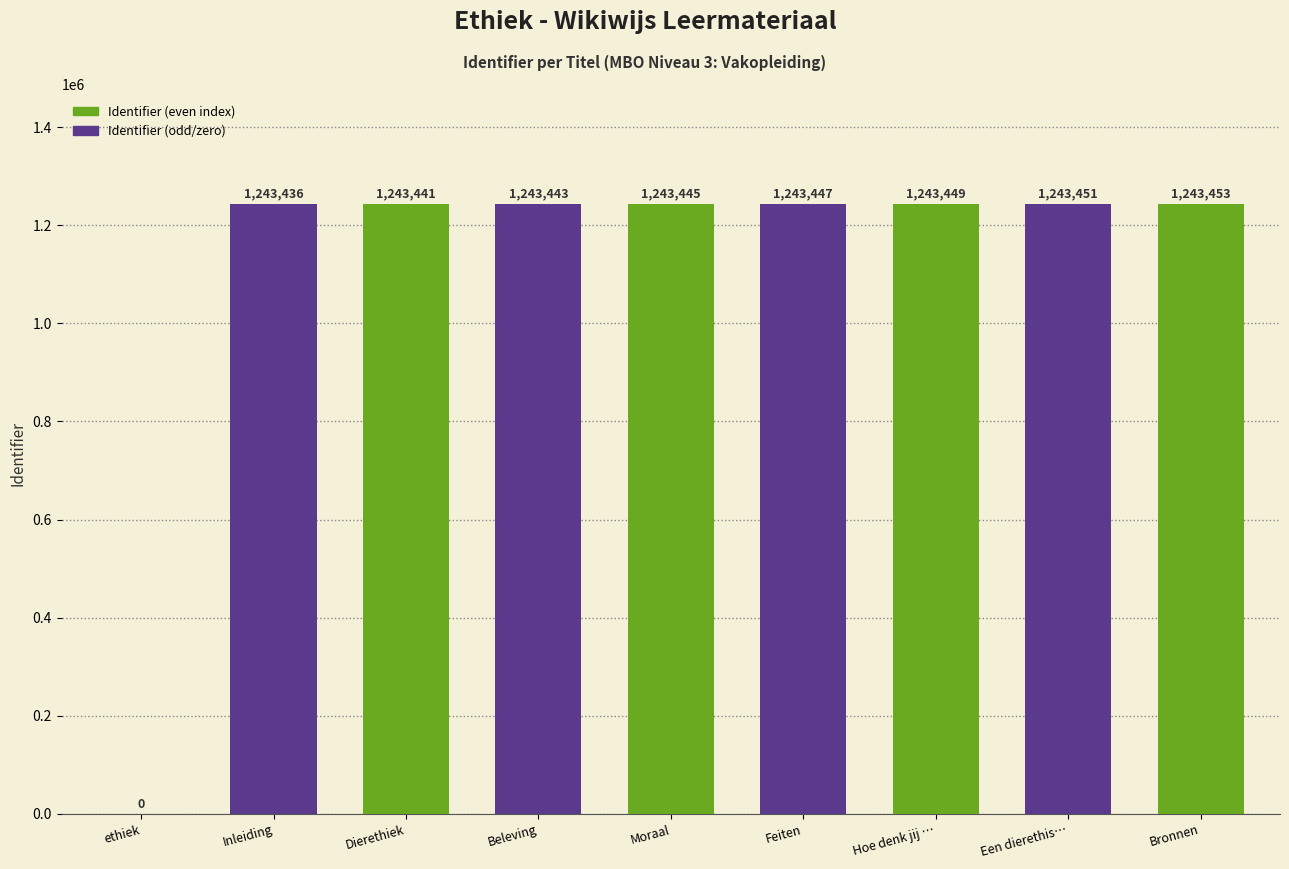

The chart shows a value of 522823 at Hoe denk jij …. True or false?

False